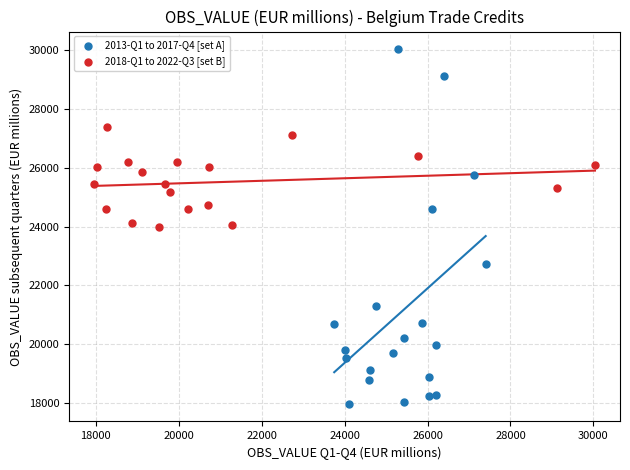

Which series has the widest spread of Y values?

2013-Q1 to 2017-Q4 [set A]